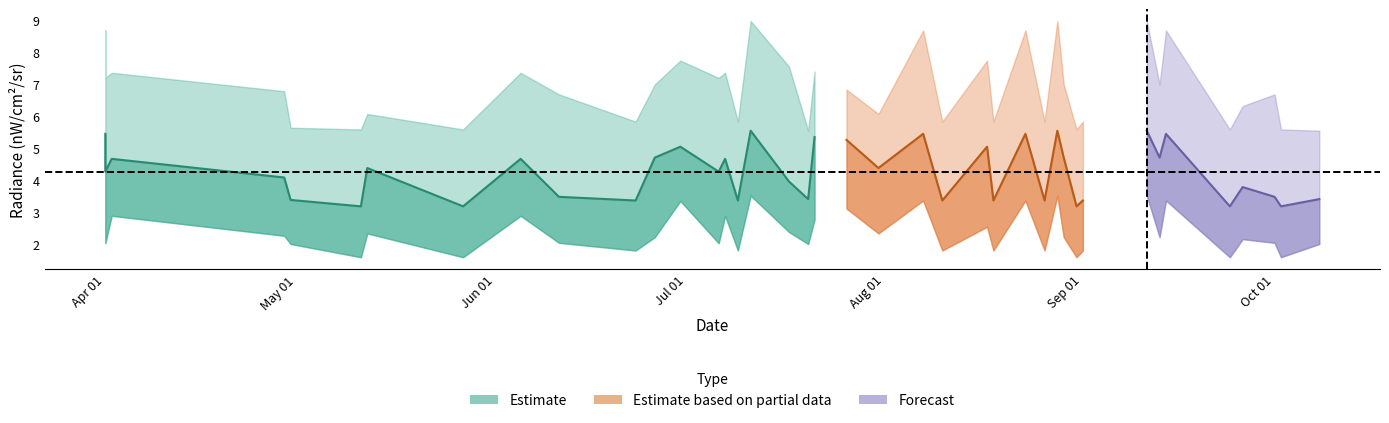

At which category is the sum across all series the highest?

2012-07-11